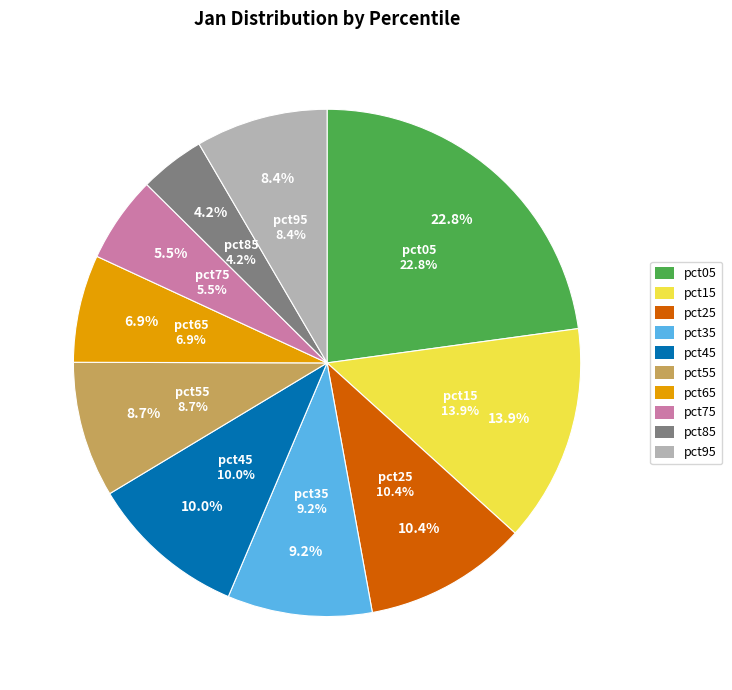

Is there a majority slice in this chart?

No